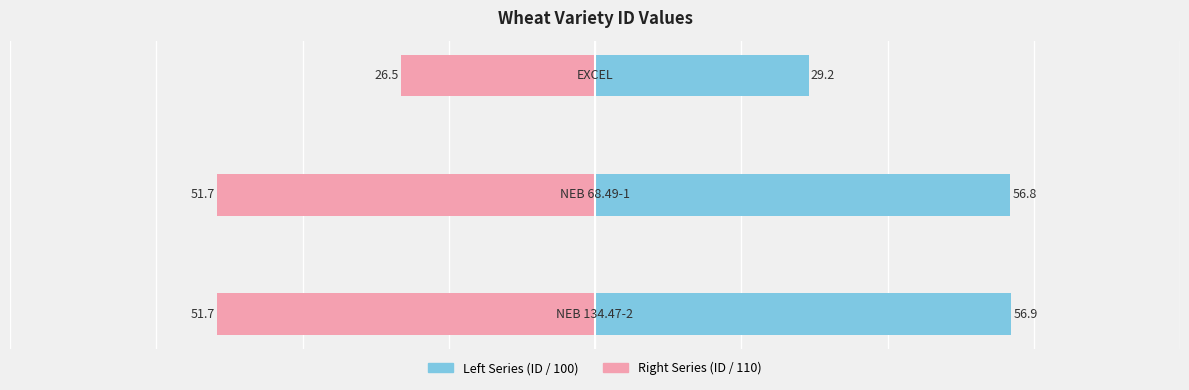

Between 1 and 2, which series saw the biggest shift?

Left Series